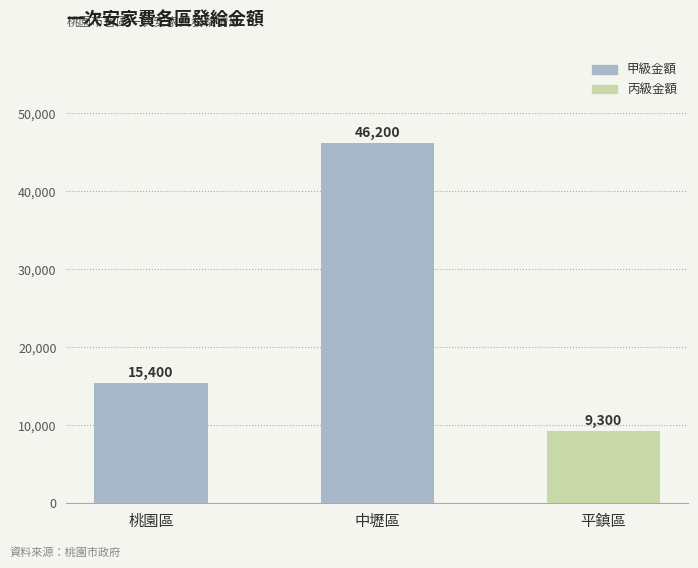

Reading left to right, list the values for the 丙級金額 series.

桃園區=0	中壢區=0	平鎮區=9300